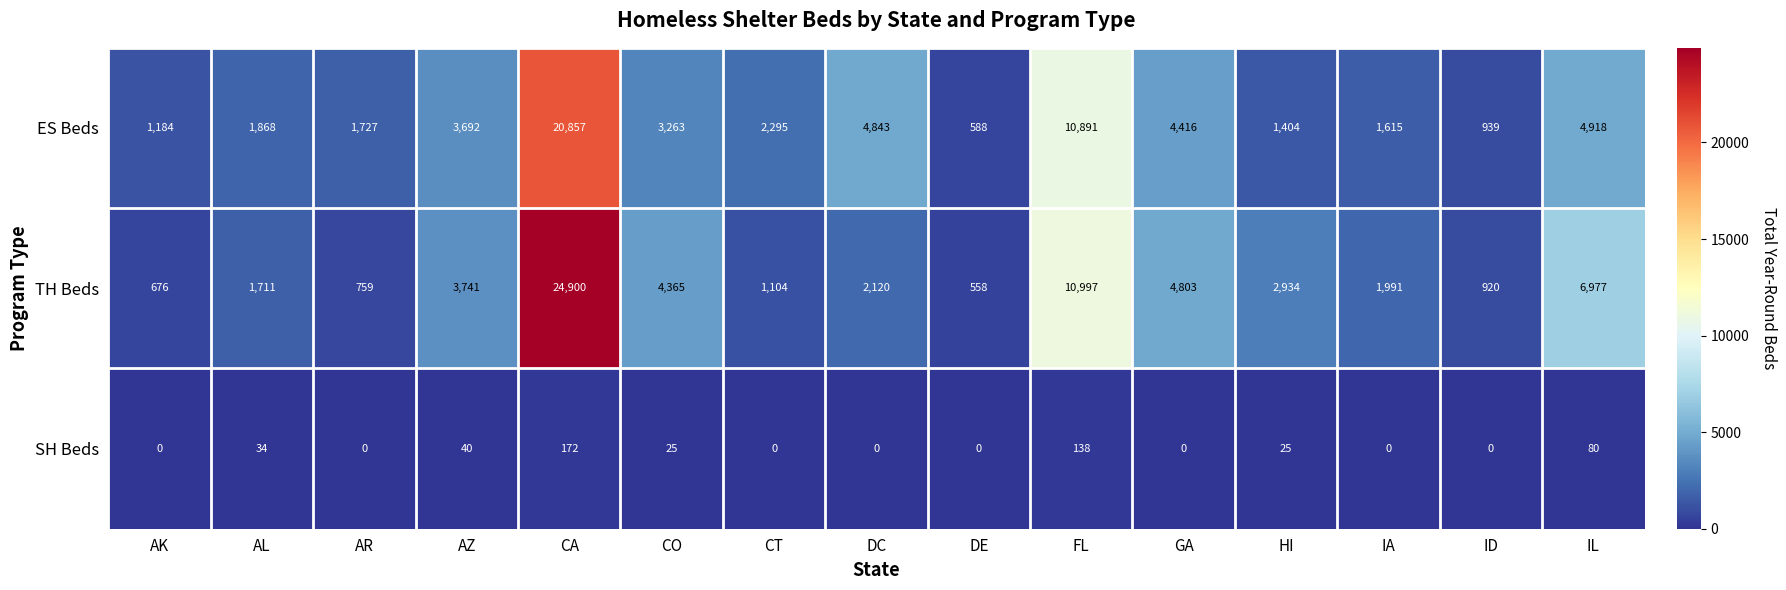

At DC, list the series in order from smallest to largest.

SH Beds, TH Beds, ES Beds